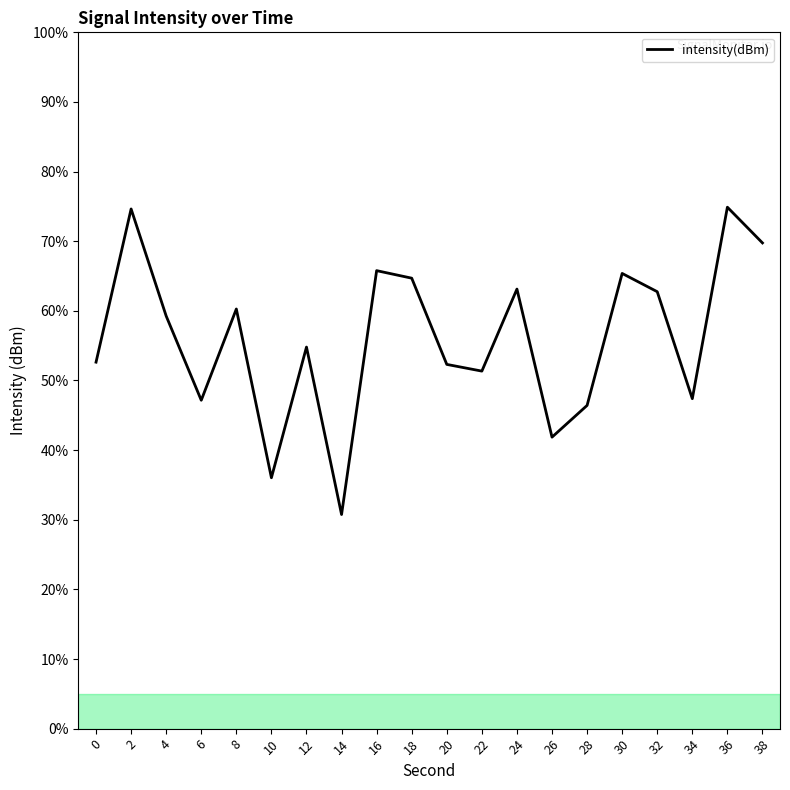

Where is the first local maximum?

2